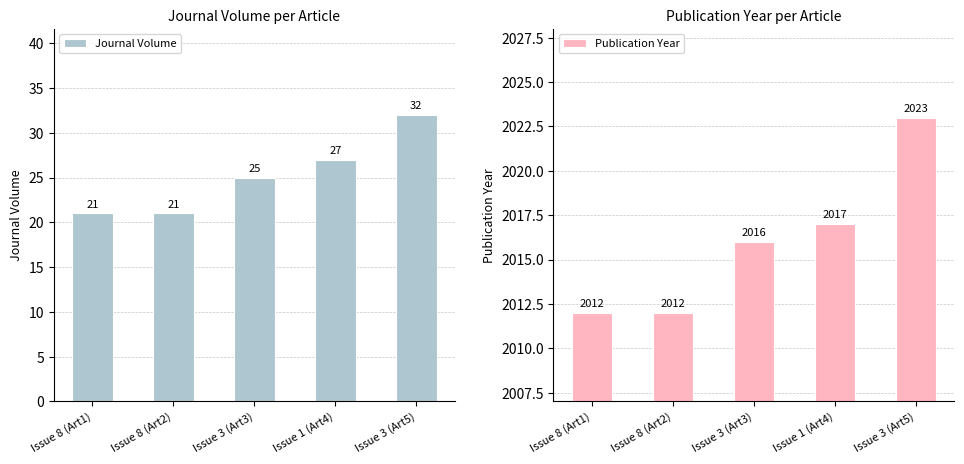

Rank the series by their maximum value, from highest to lowest.

Publication Year, Journal Volume